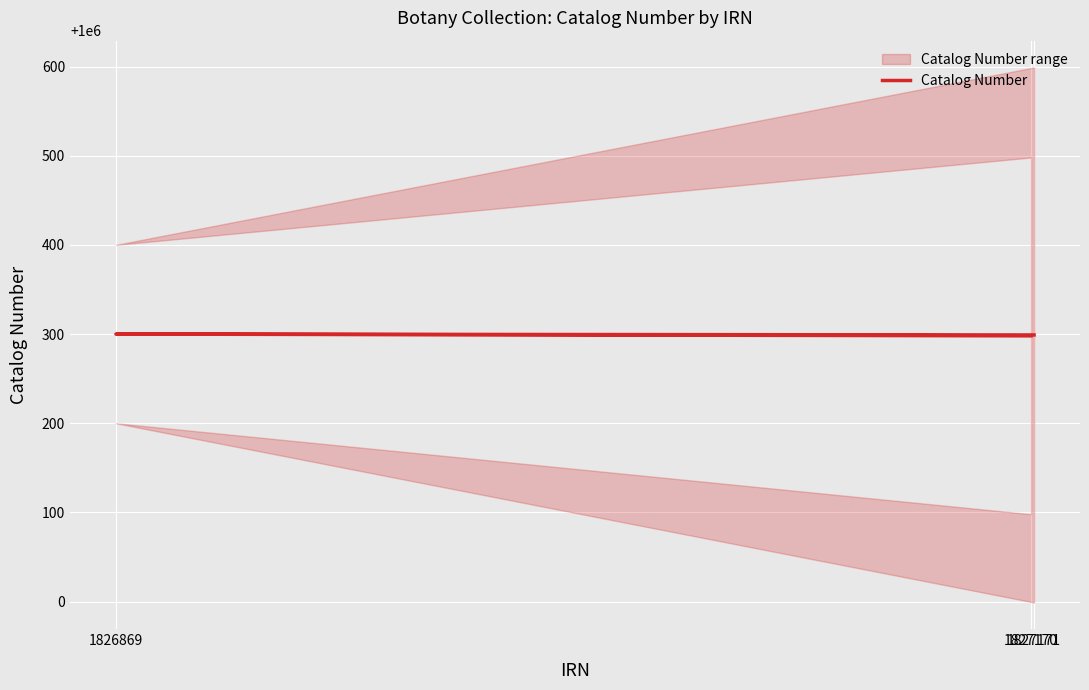

What is the value of the 1st point from the left?

1000298